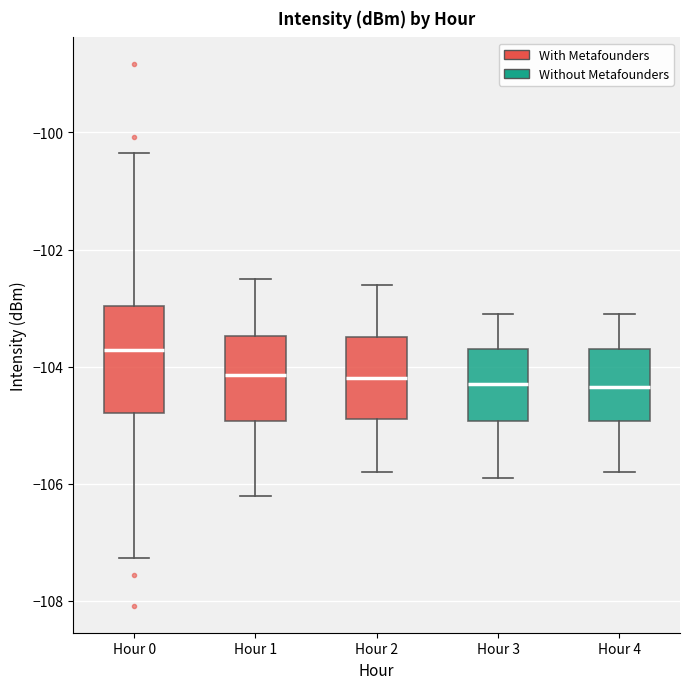

Reading left to right, read every box against the y-axis: the position of its median line, the range the box covers, and the ends of its whiskers. The values are not printed on the chart, so give them approximately, as read against the axis.

Hour 0: median -103.8, box -104.8 to -103.0, whiskers -107.2 to -100.4
Hour 1: median -104.2, box -105.0 to -103.4, whiskers -106.2 to -102.4
Hour 2: median -104.2, box -104.8 to -103.4, whiskers -105.8 to -102.6
Hour 3: median -104.2, box -105.0 to -103.6, whiskers -105.8 to -103.0
Hour 4: median -104.4, box -105.0 to -103.6, whiskers -105.8 to -103.0